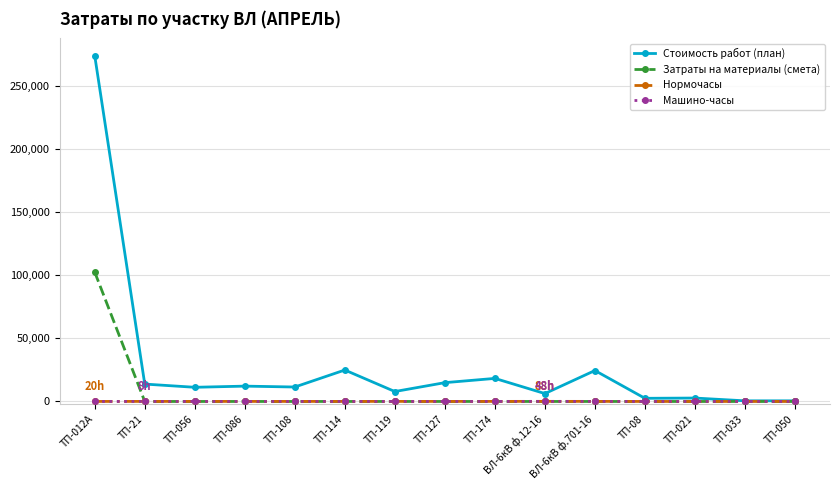

What is the label of the 5th point from the right?

ВЛ-6кВ ф.701-16